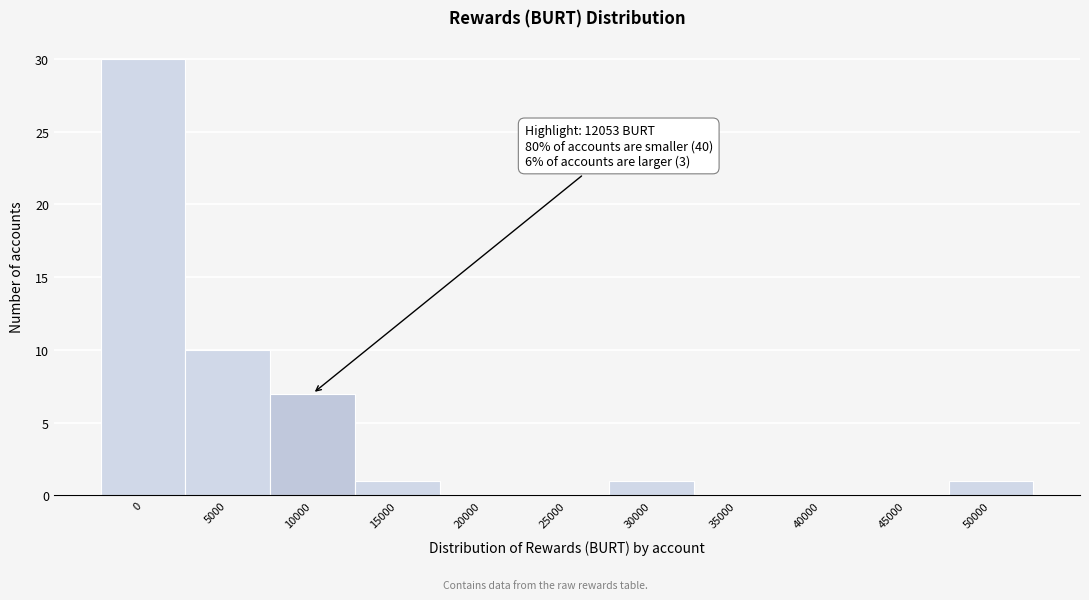

Reading left to right, extract all data points from this chart.

0=30	5000=10	10000=7	15000=1	20000=0	25000=0	30000=1	35000=0	40000=0	45000=0	50000=1